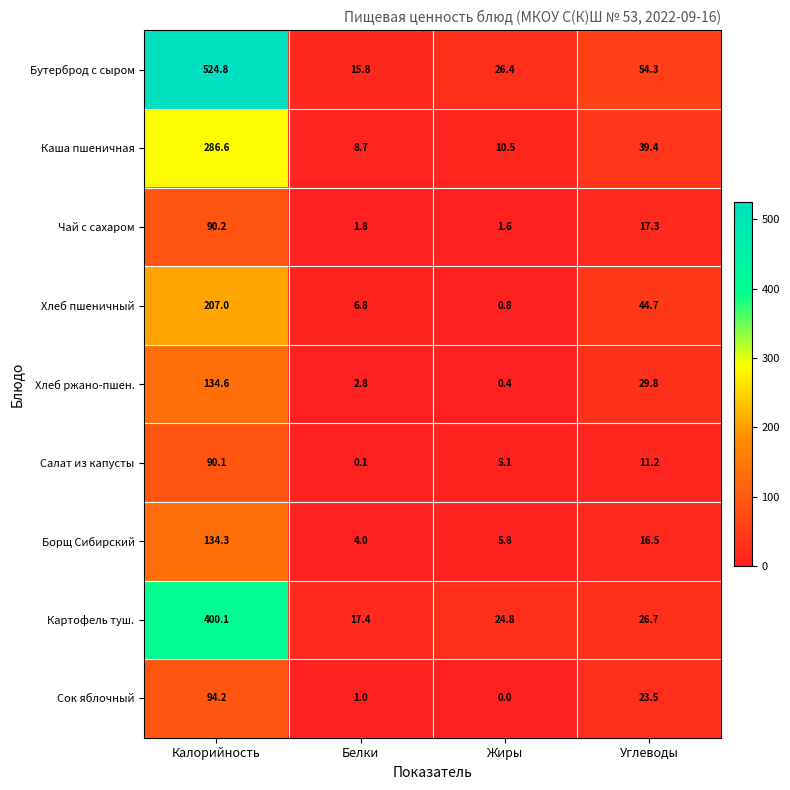

Which series has the widest spread of values?

Бутерброд с сыром